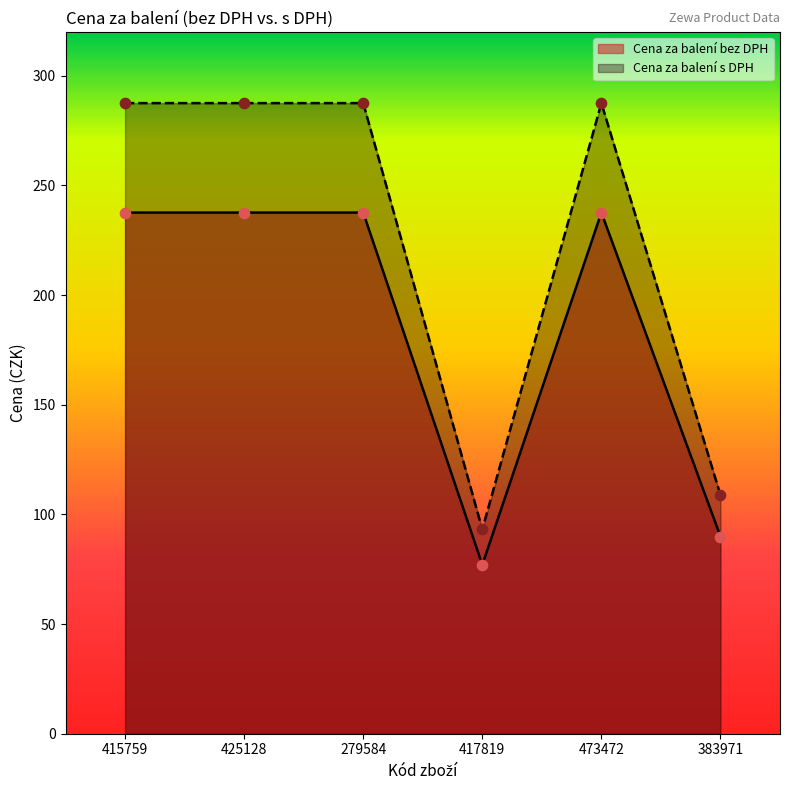

At which category is the sum across all series the highest?

415759